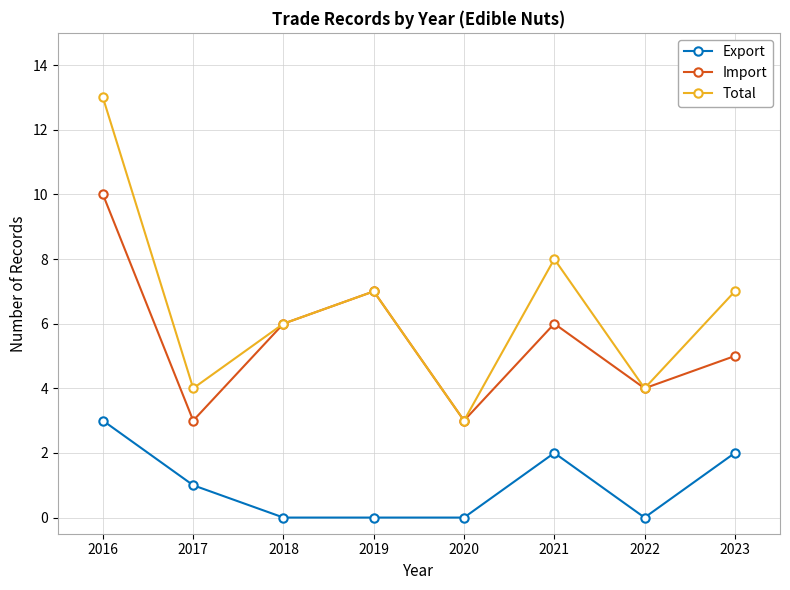

How many interior local peaks does the Import series have?

2